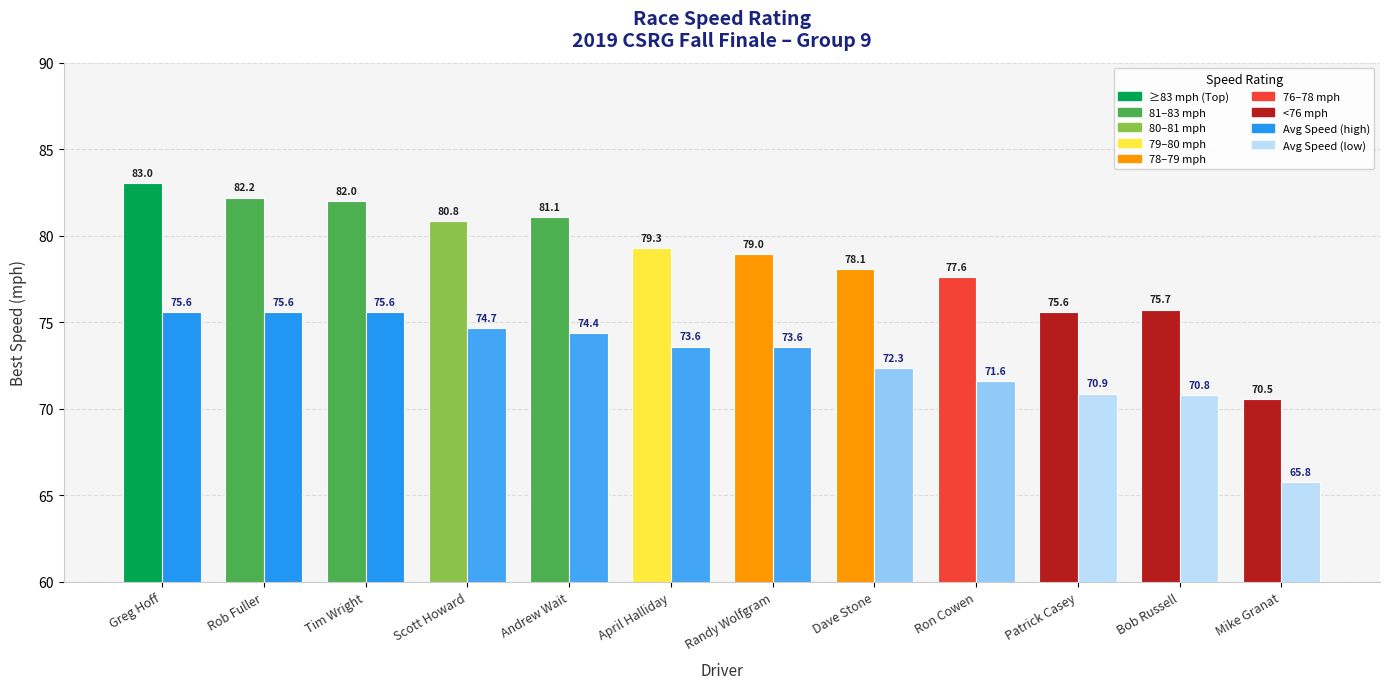

How many groups of bars are there?

12